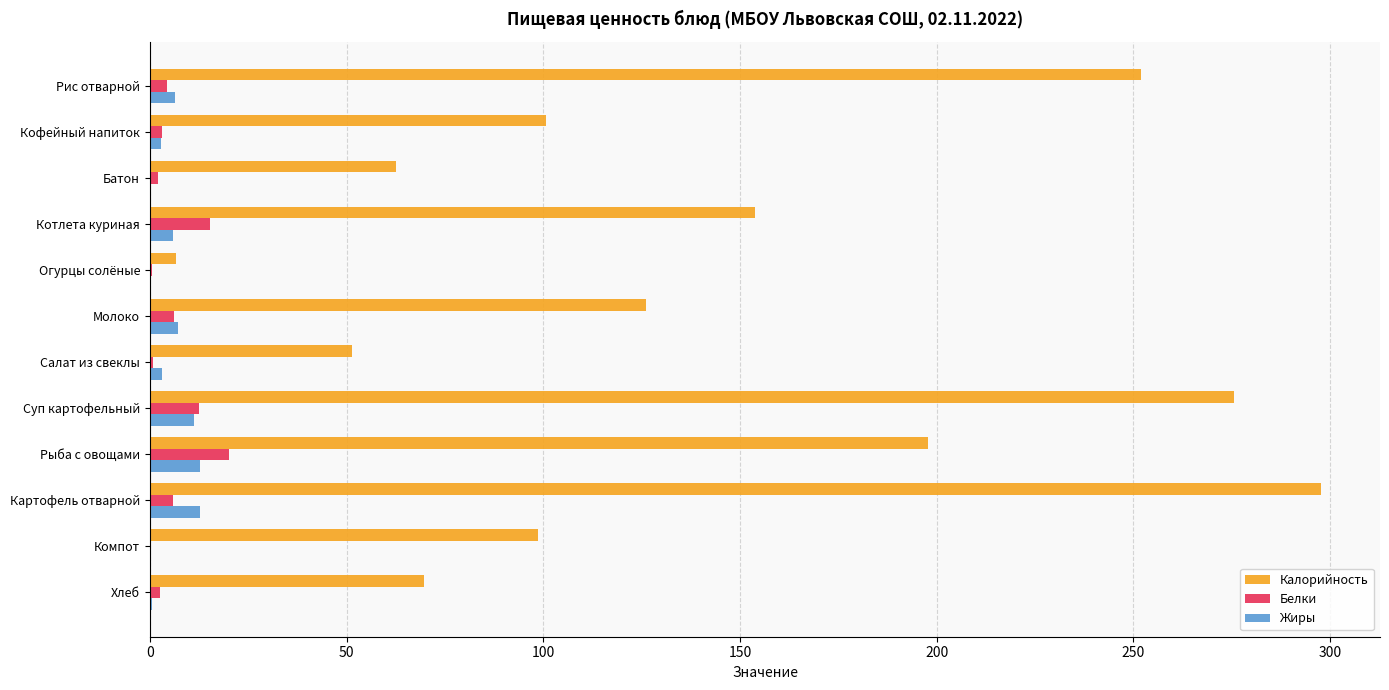

The Калорийность series shows 51.4 at Салат из свеклы. True or false?

True